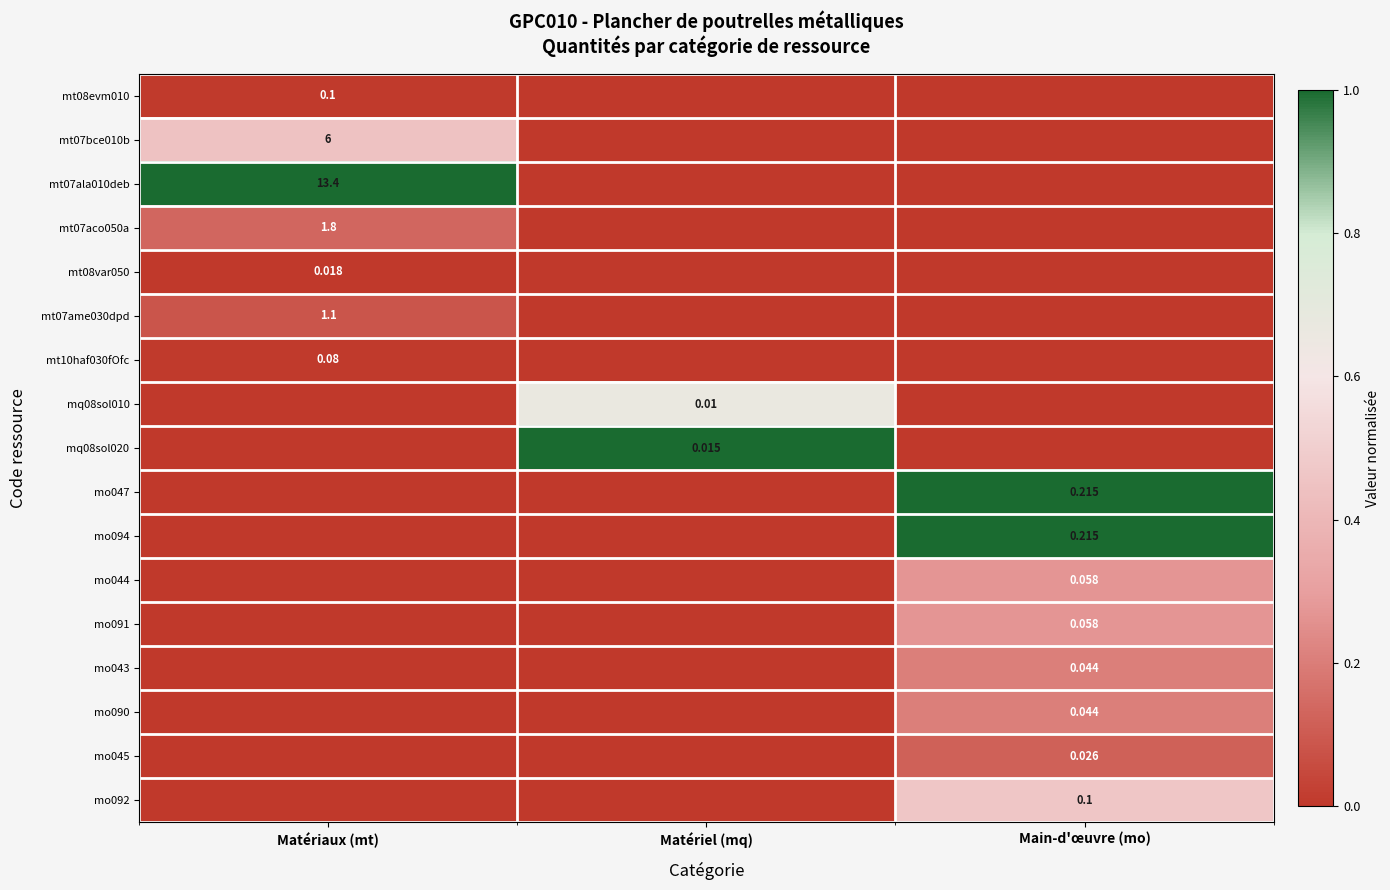

Is the value of mt07ala010deb at Matériaux (mt) greater than the value of mt07bce010b at Matériaux (mt)?

Yes